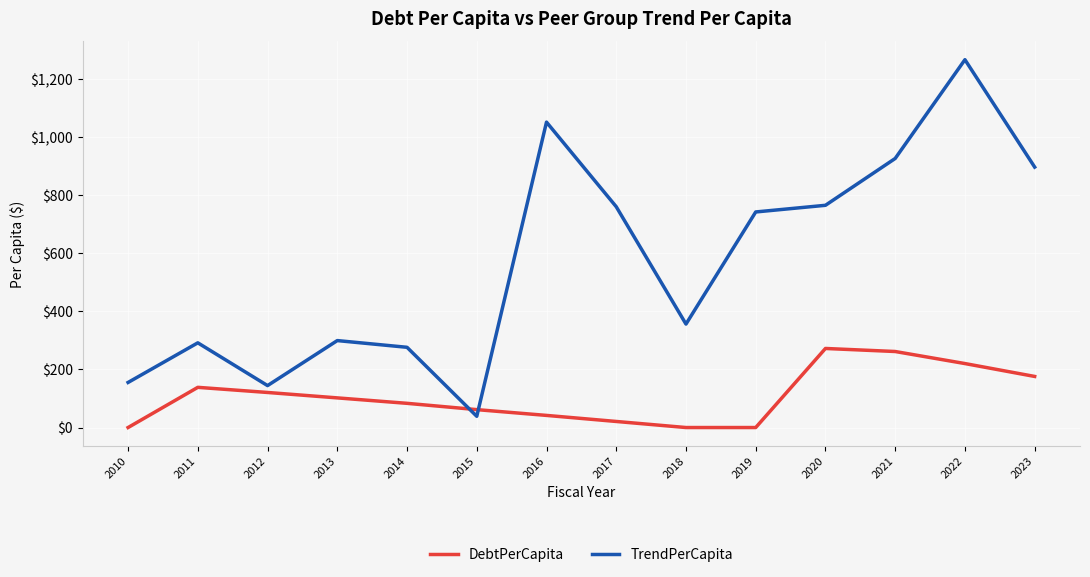

Which series has the largest total across all categories?

TrendPerCapita